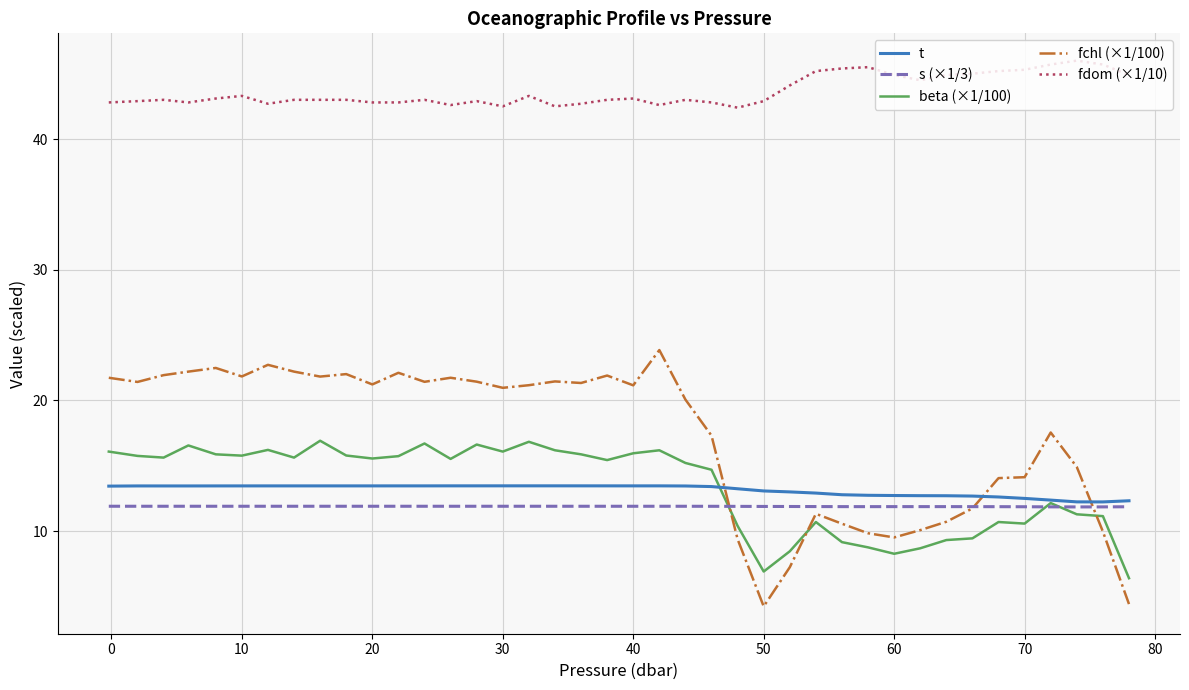

How many series are shown in this chart?

5